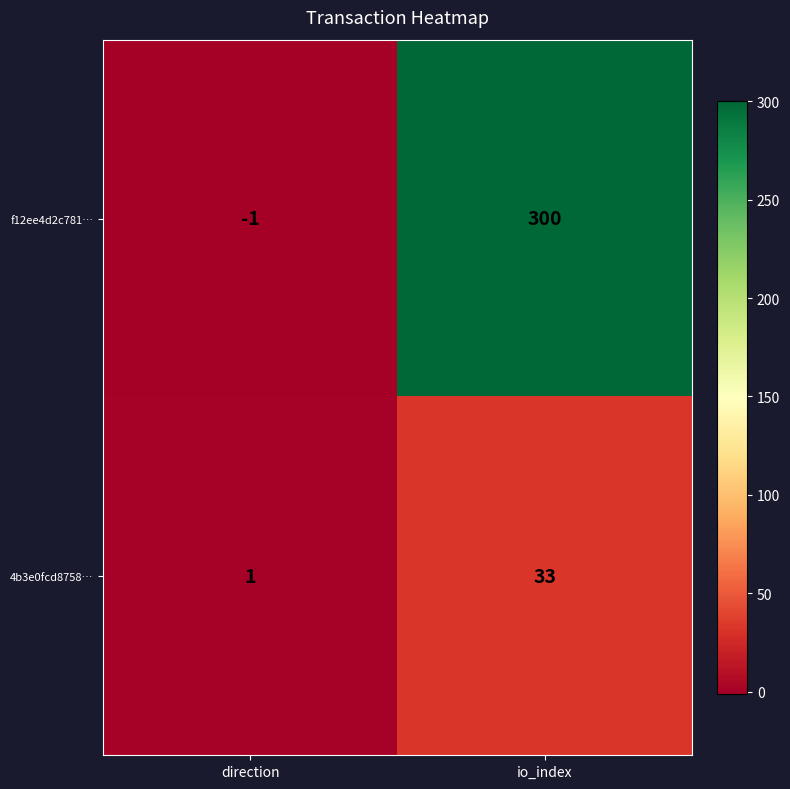

Reading left to right, extract all data points from this chart.

f12ee4d2c781…: -1	300
4b3e0fcd8758…: 1	33